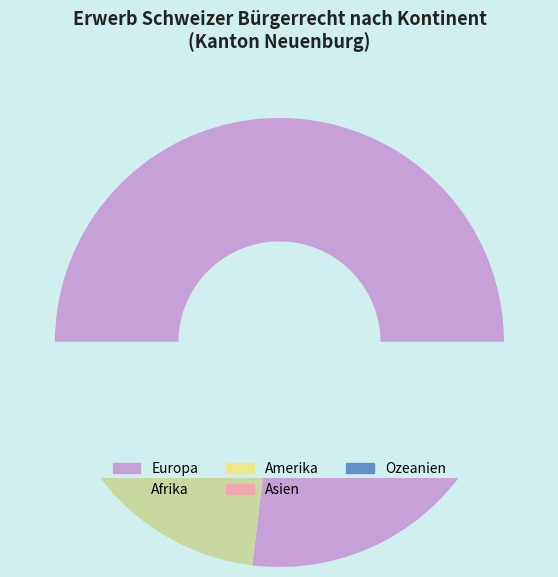

Rank the categories by value from highest to lowest.

Europa, Afrika, Amerika, Asien, Ozeanien